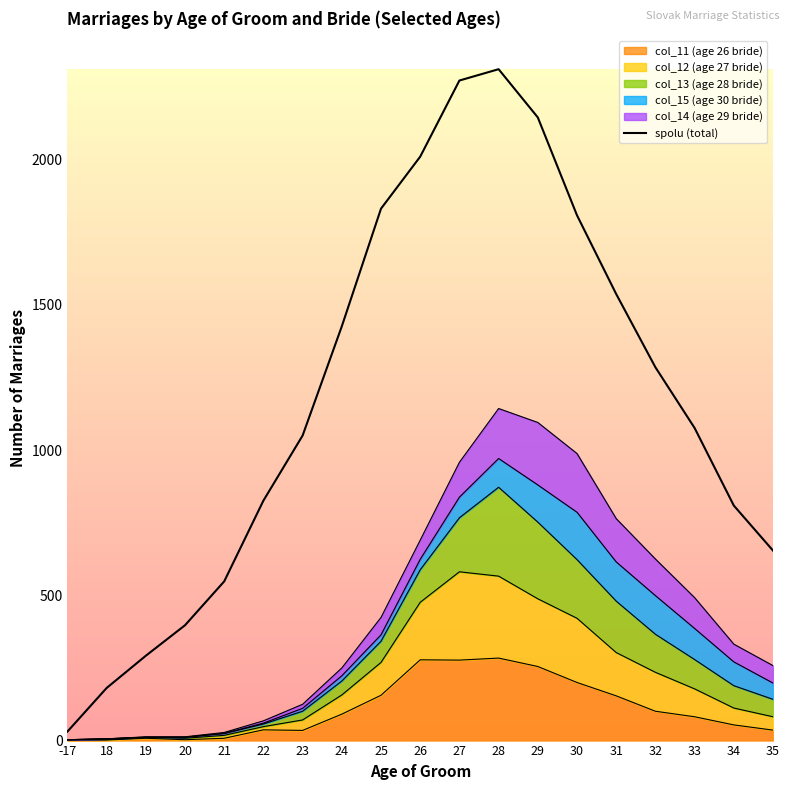

The chart shows a value of 977 at 21. True or false?

False